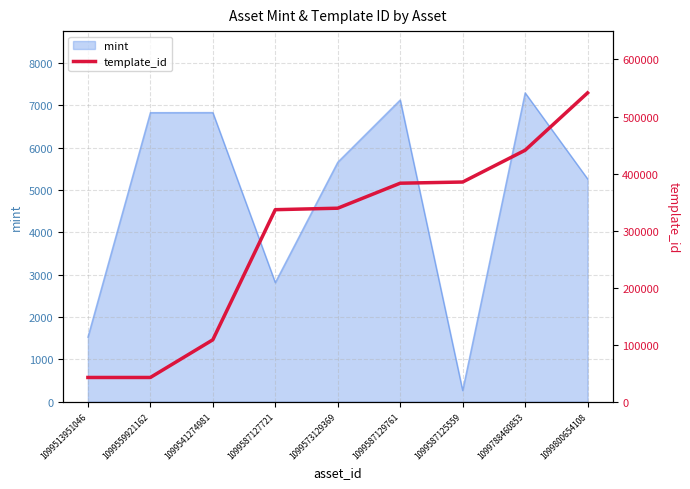

What is the label of the 7th point from the right?

1099541274981